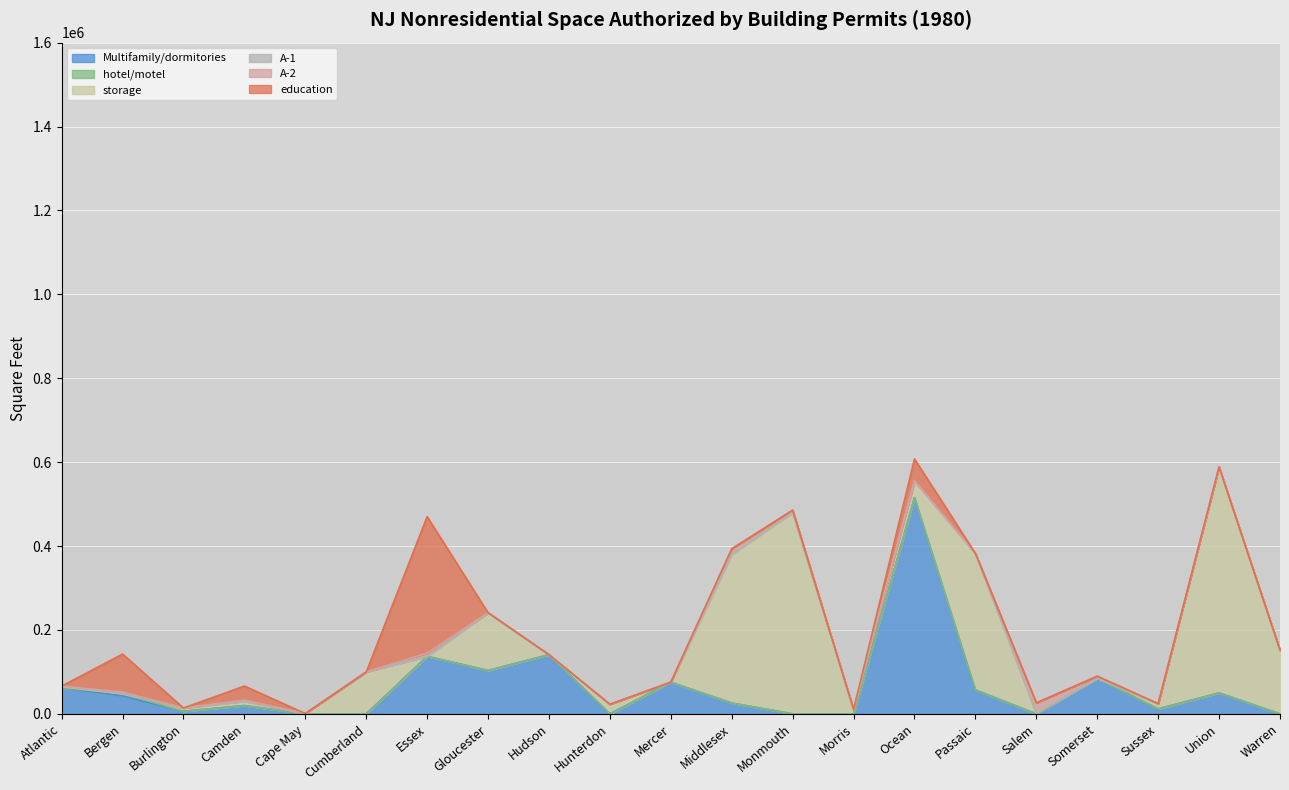

What is the total value across all series at Mercer?

75594